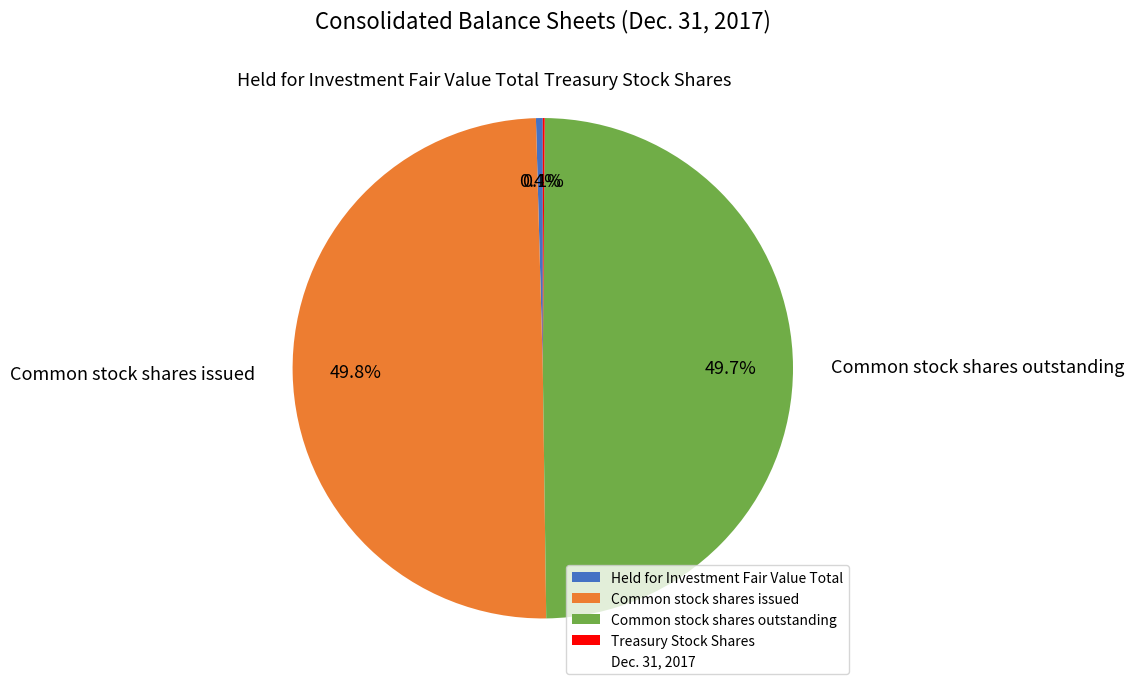

Does Held for Investment Fair Value Total account for over 50% of the chart?

No